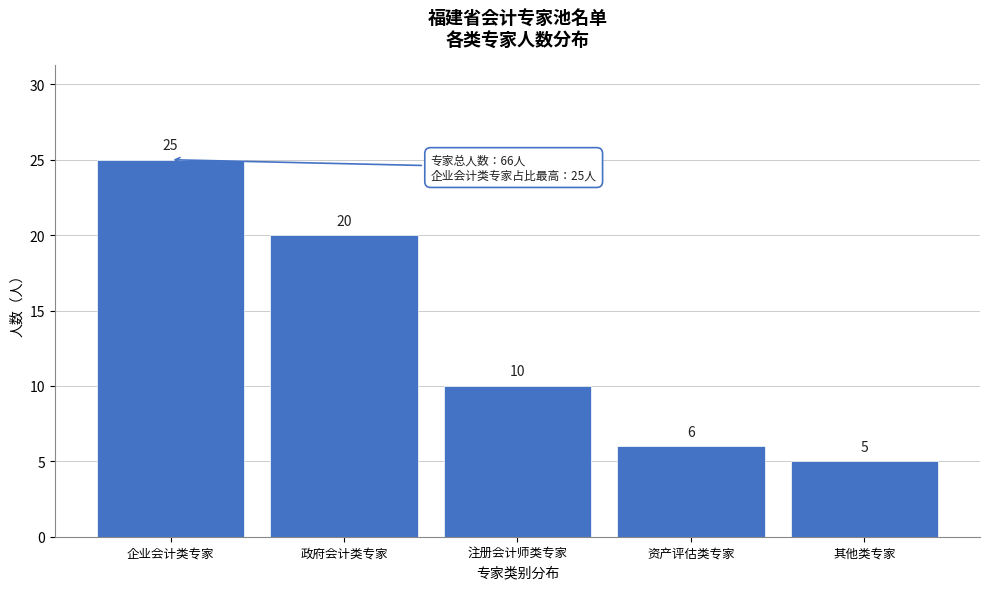

Reading right to left, transcribe all the data shown in this chart.

5	6	10	20	25